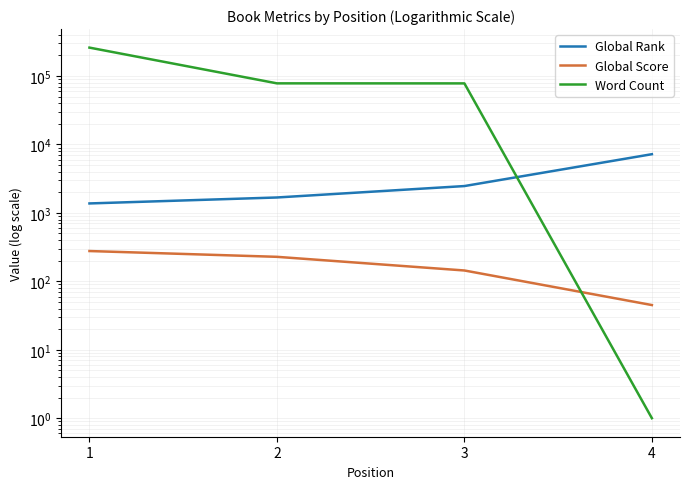

What are all the series names shown in the legend?

Global Rank, Global Score, Word Count